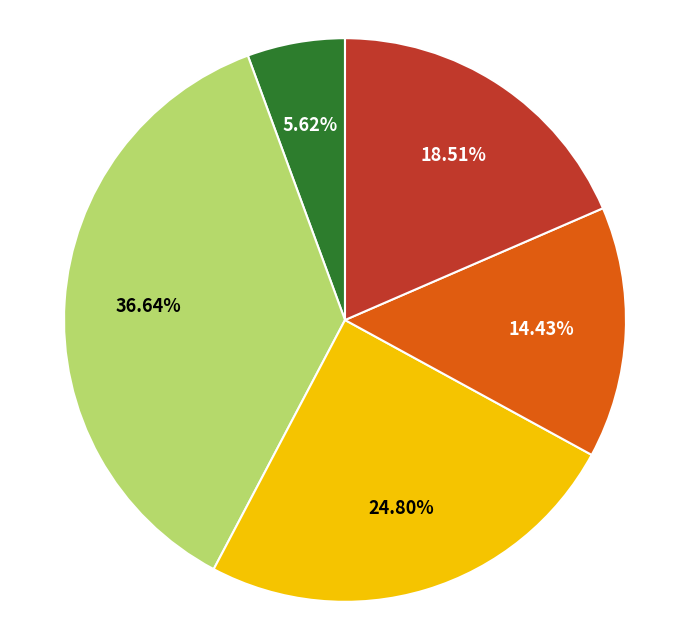

Is there any slice that represents more than half of the pie?

No